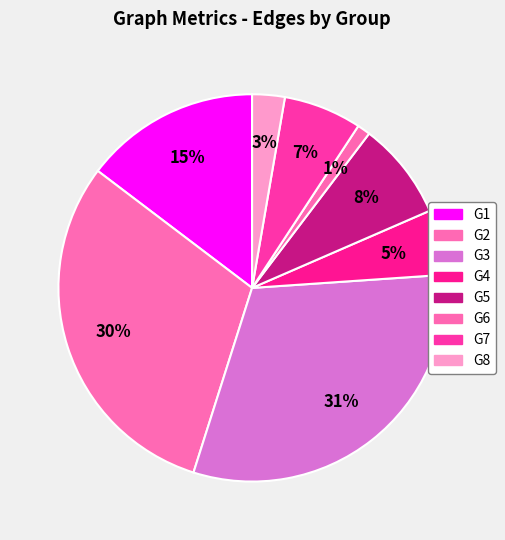

Count the number of slices in the pie.

8